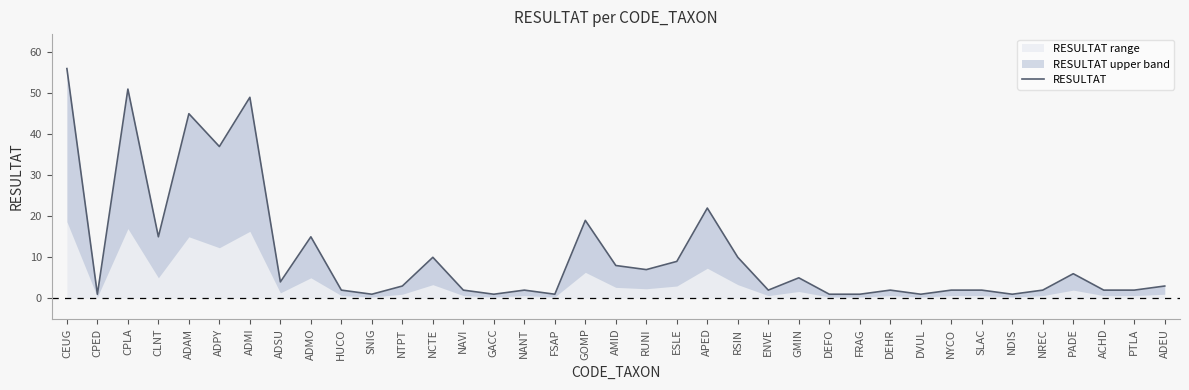

What is the label of the 25th point from the right?

NCTE